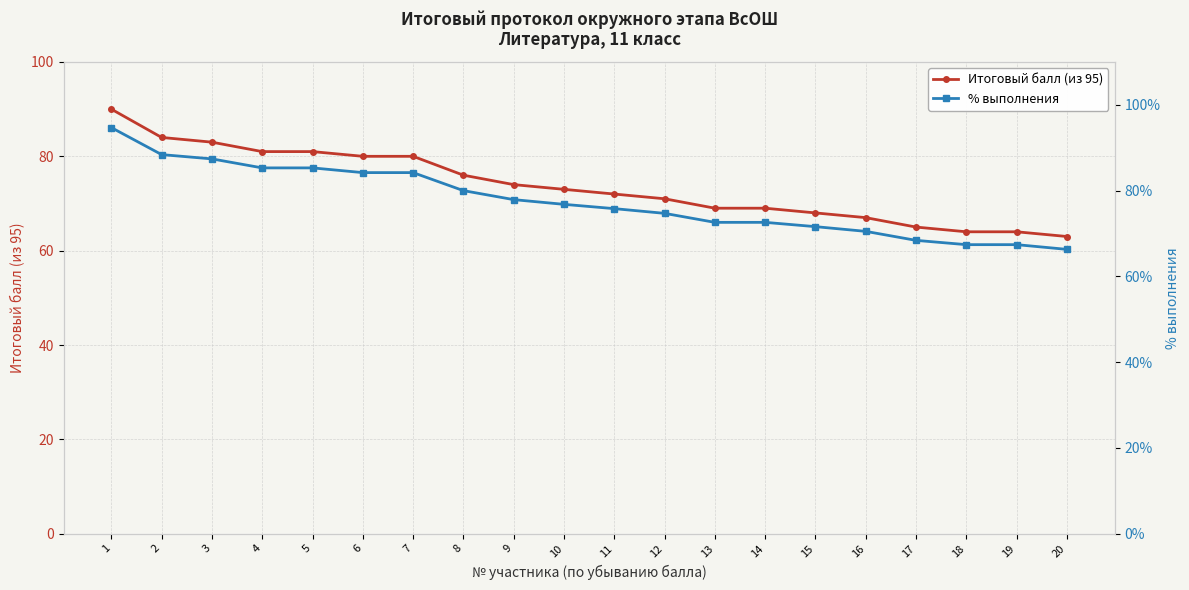

List the labels in order of Итоговый балл (из 95) value, largest first.

1, 2, 3, 4, 5, 6, 7, 8, 9, 10, 11, 12, 13, 14, 15, 16, 17, 18, 19, 20